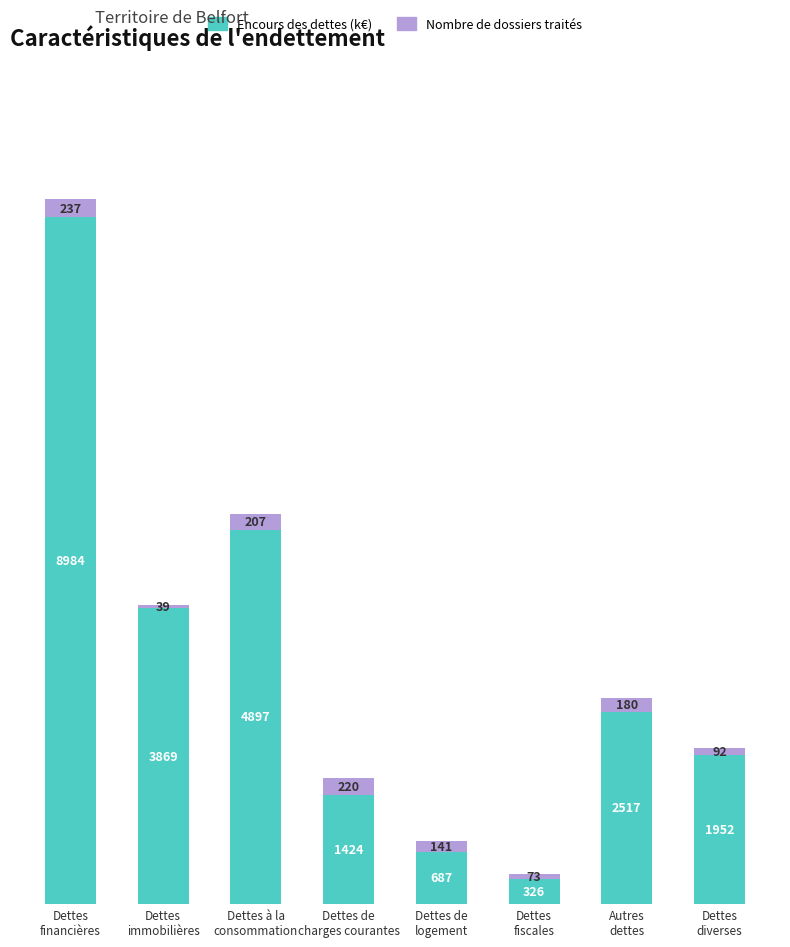

How many series are shown in this chart?

2